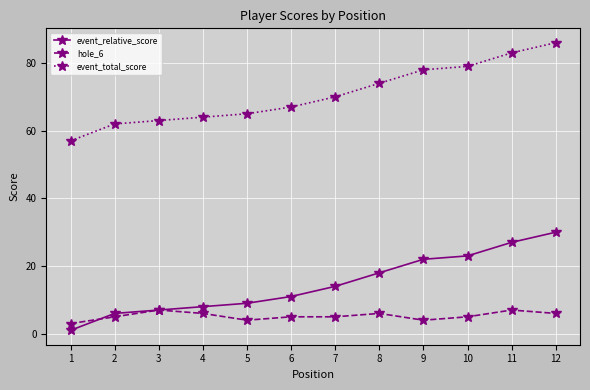

At which category does hole_6 reach its first local peak?

3